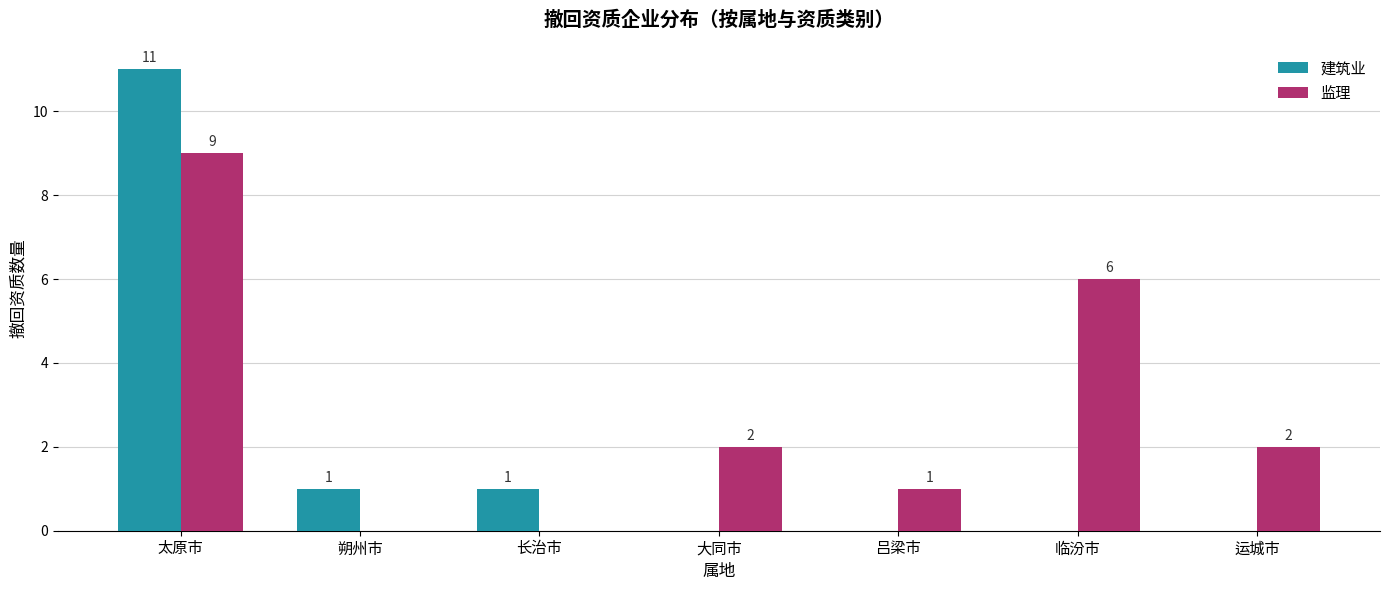

How many groups of bars are there?

7